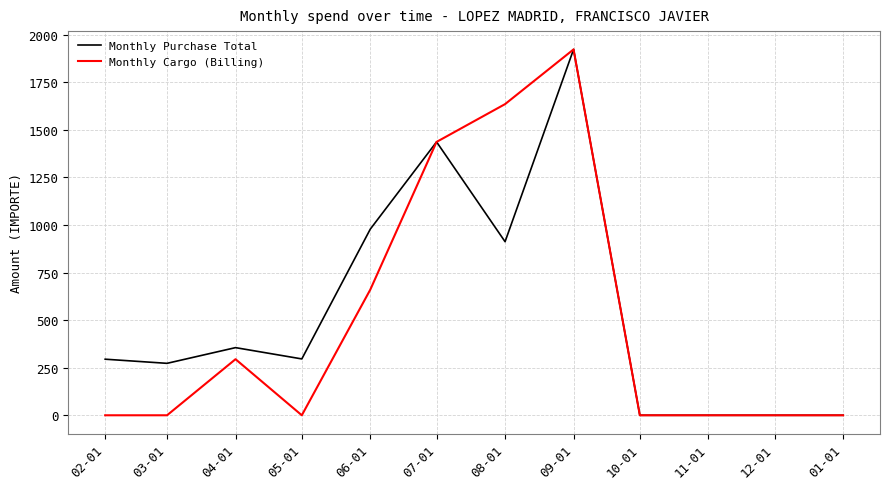

At 02-01, list the series in order from smallest to largest.

Monthly Cargo (Billing), Monthly Purchase Total